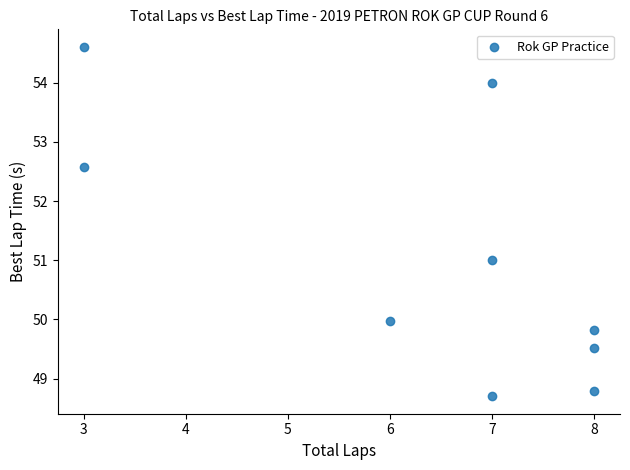

What is the range of X values (max minus min)?

5.0